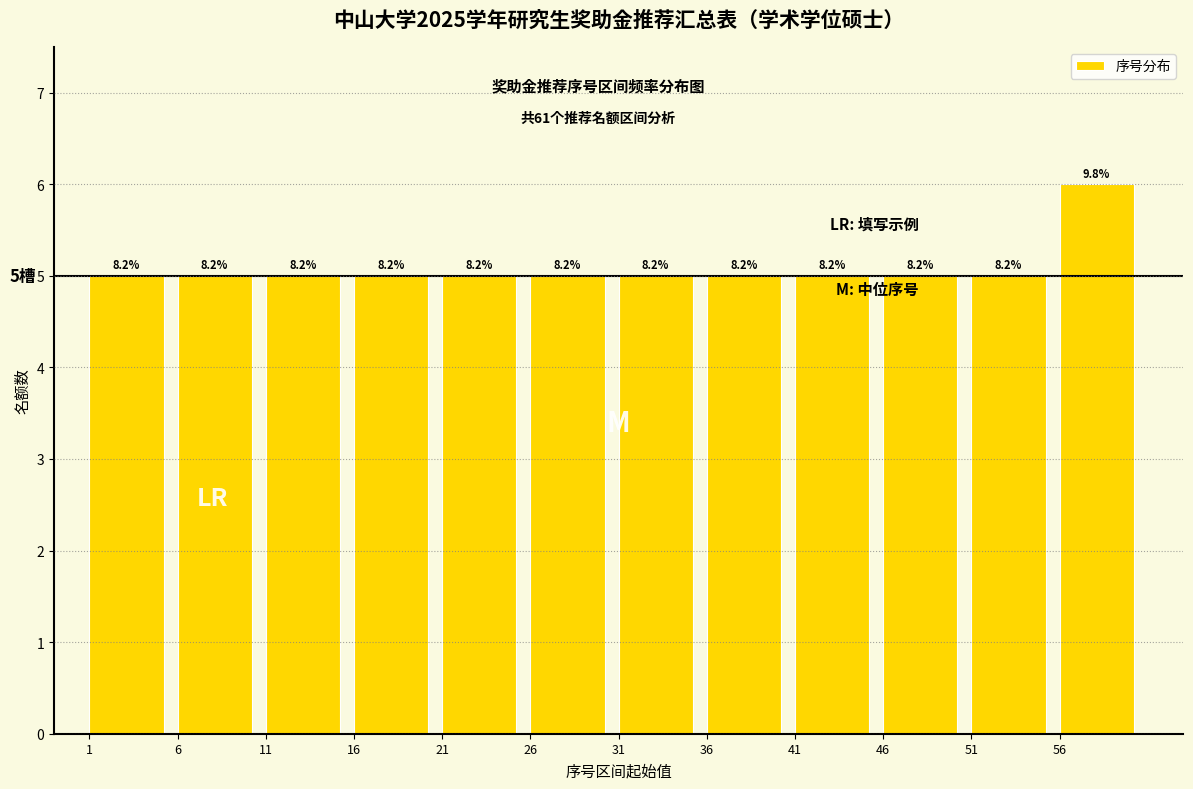

How many bars are there in total?

12